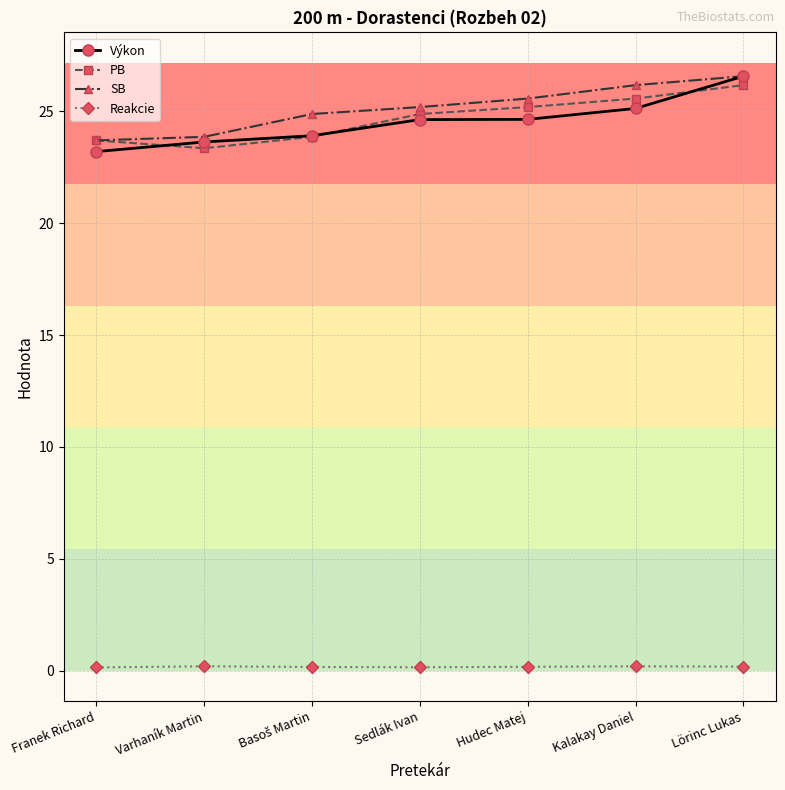

What is the label of the 2nd point from the right?

Kalakay Daniel